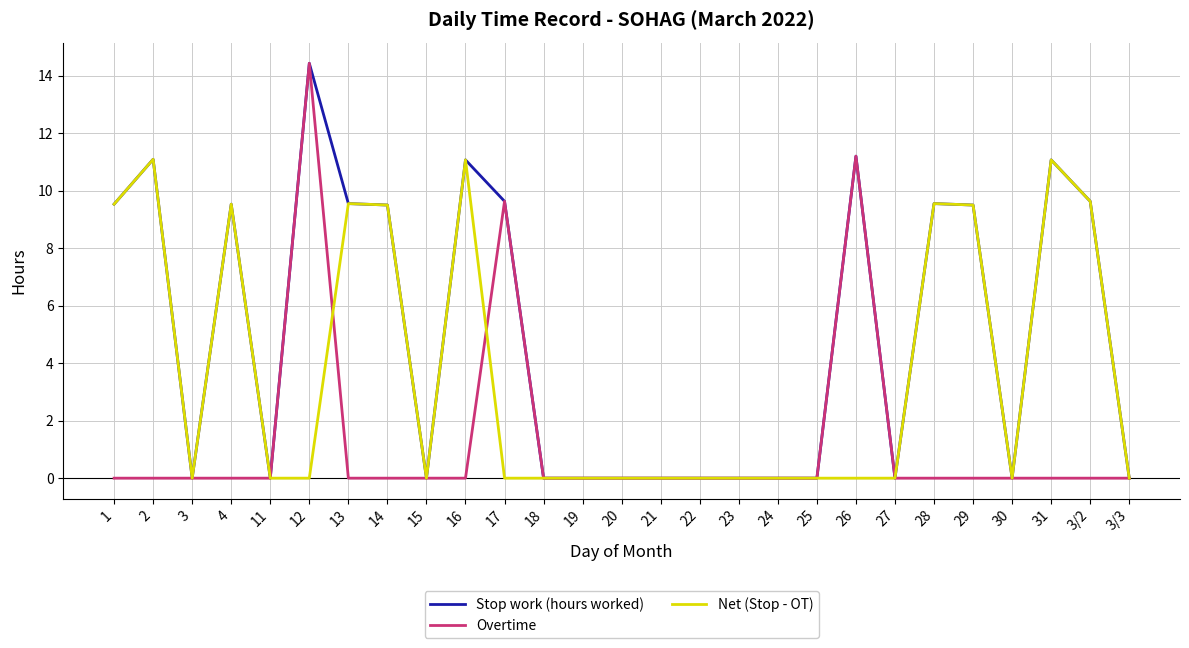

What is the maximum value shown in the chart?

14.4